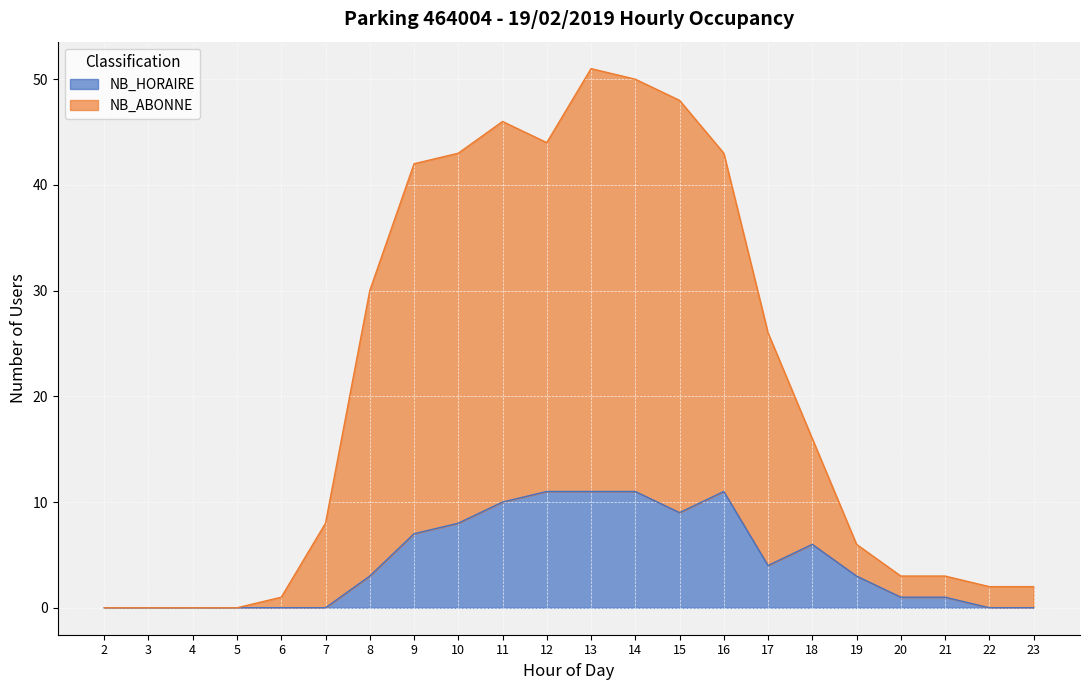

True or false: NB_ABONNE and NB_HORAIRE intersect in this chart.

False